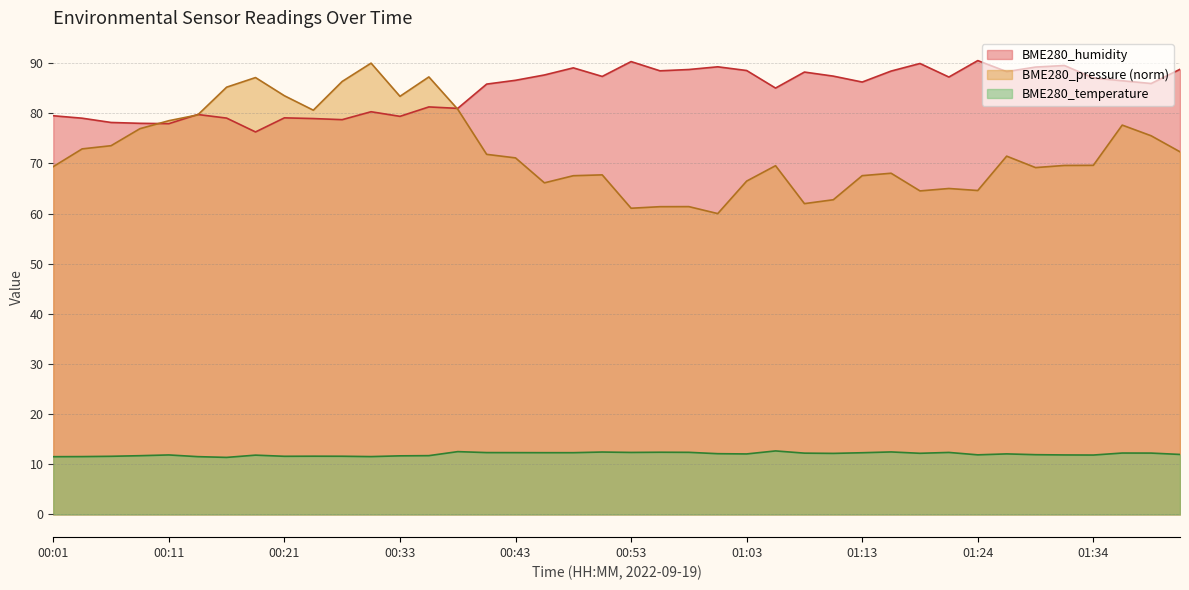

List the series in order of their overall mean, lowest first.

BME280_temperature, BME280_pressure (norm), BME280_humidity